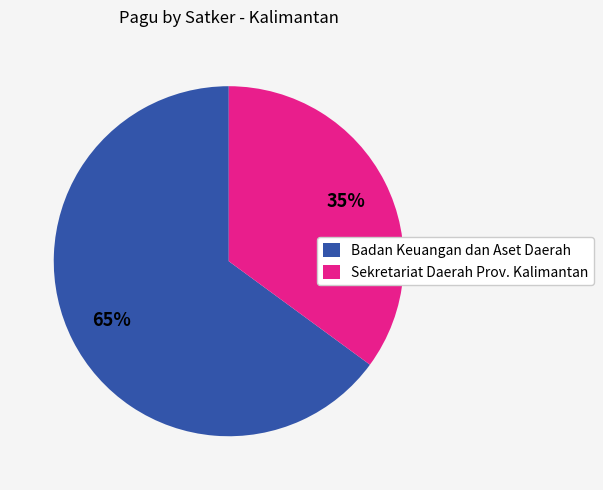

Is the sum of Sekretariat Daerah Prov. Kalimantan and Badan Keuangan dan Aset Daerah greater than half?

Yes